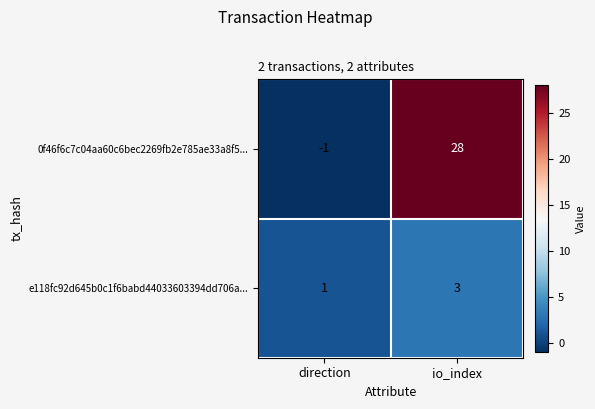

The e118fc92d645b0c1f6babd44033603394dd706a... series shows 3 at io_index. True or false?

True